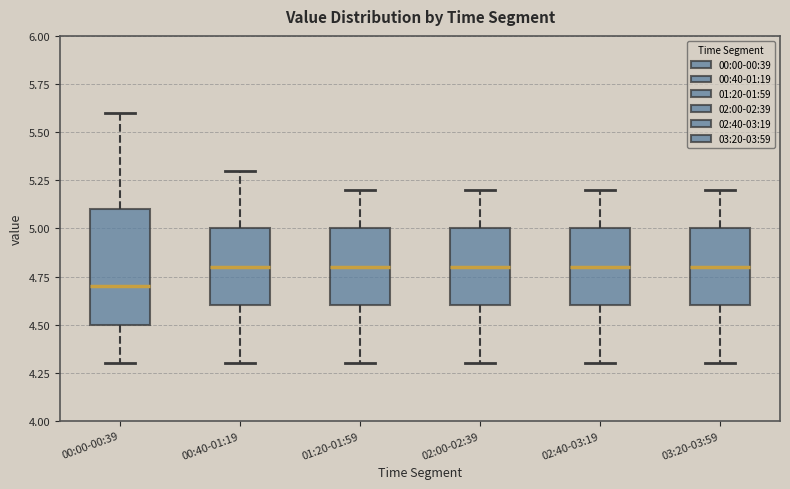

Which box's median line is the lowest?

00:00-00:39